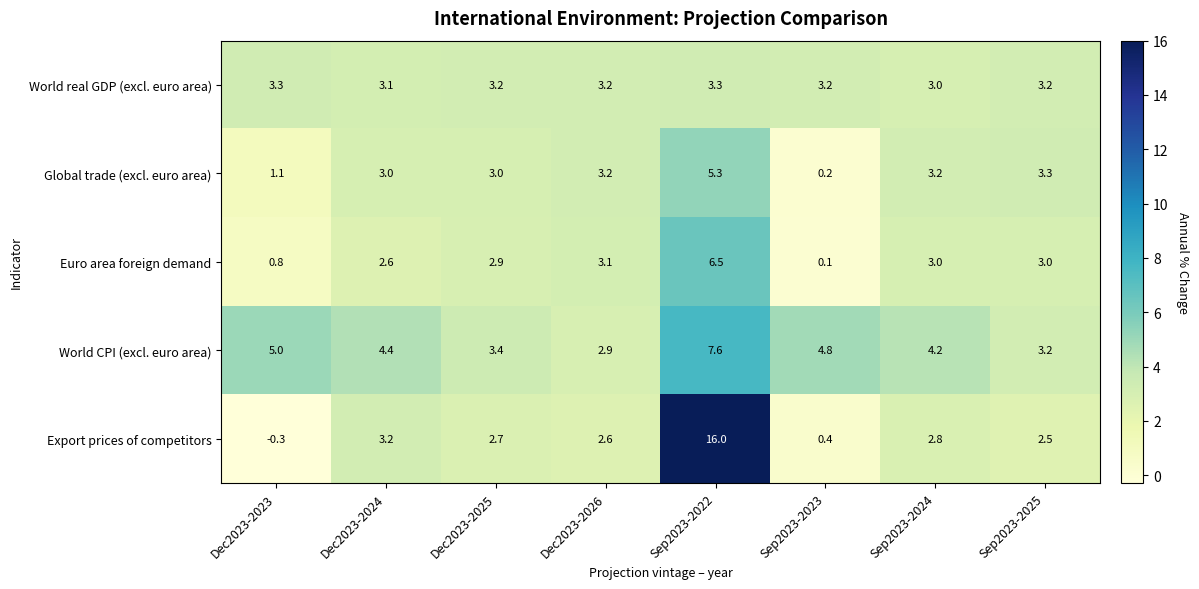

At Dec2023-2024, list the series in order from smallest to largest.

Euro area foreign demand, Global trade (excl. euro area), World real GDP (excl. euro area), Export prices of competitors, World CPI (excl. euro area)